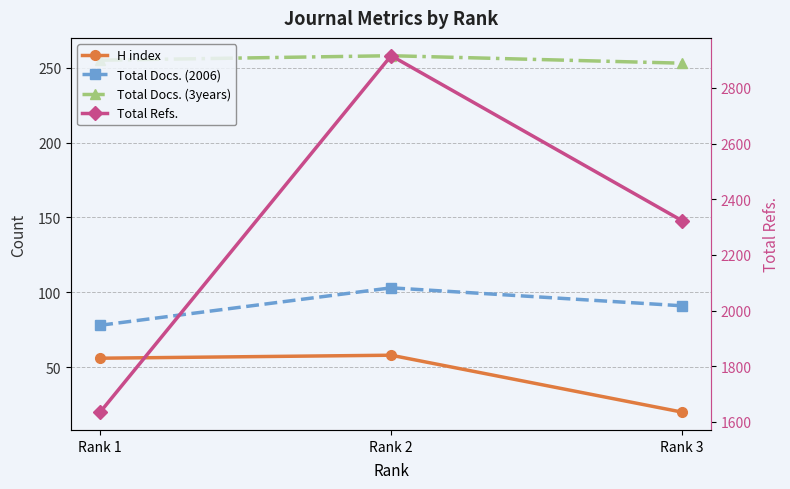

Reading left to right, extract all data points from this chart.

H index: Rank 1=56	Rank 2=58	Rank 3=20
Total Docs. (2006): Rank 1=78	Rank 2=103	Rank 3=91
Total Docs. (3years): Rank 1=255	Rank 2=258	Rank 3=253
Total Refs.: Rank 1=1635	Rank 2=2916	Rank 3=2323